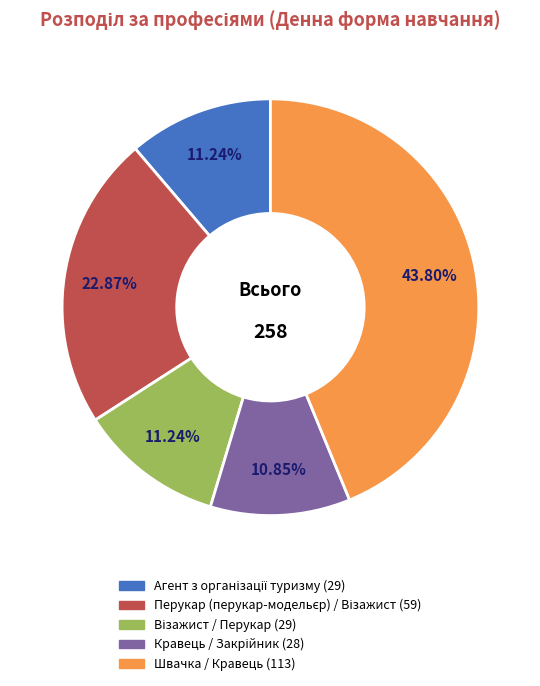

What is the largest slice in the pie chart?

Швачка / Кравець